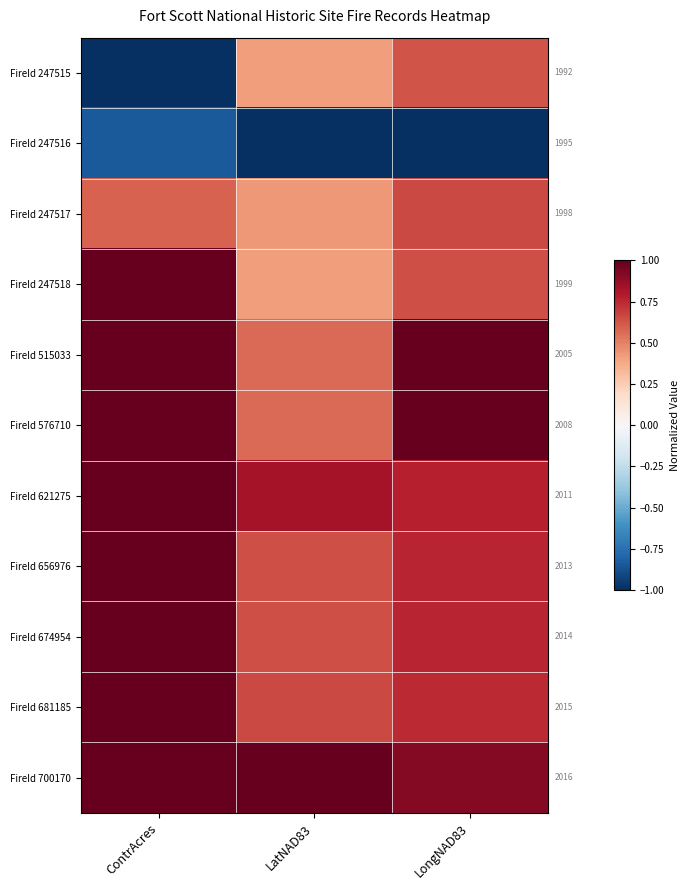

Is the value of FireId 621275 at ContrAcres greater than the value of FireId 247516 at ContrAcres?

Yes